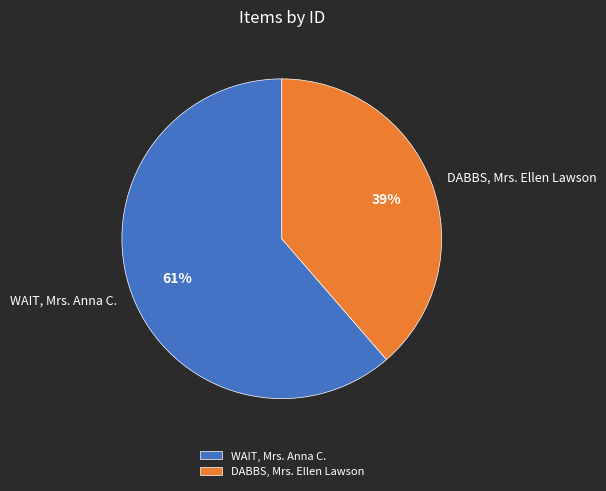

Which has a higher value, WAIT, Mrs. Anna C. or DABBS, Mrs. Ellen Lawson?

WAIT, Mrs. Anna C.